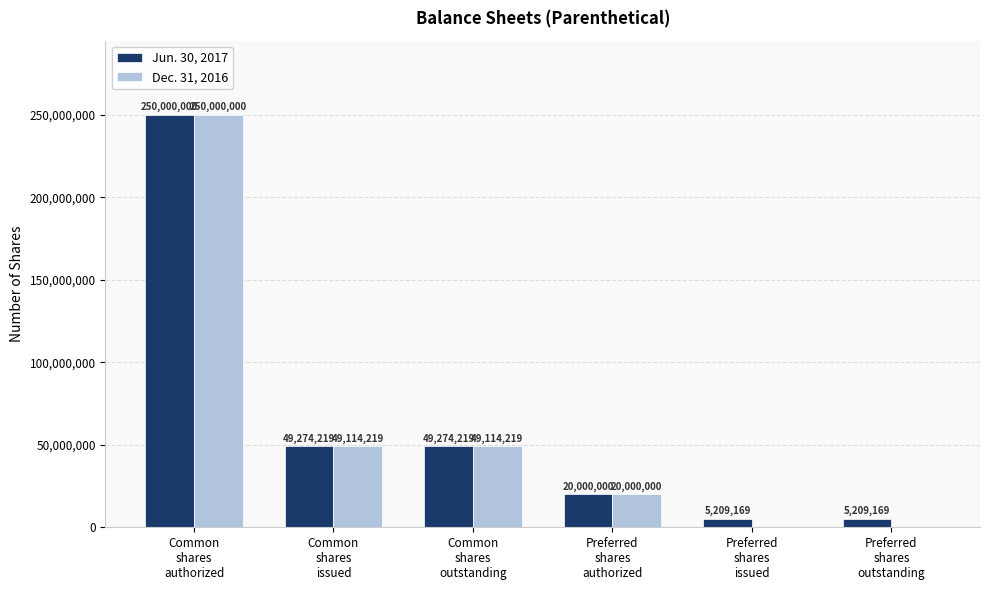

What is the sum of all Jun. 30, 2017 values?

378966776